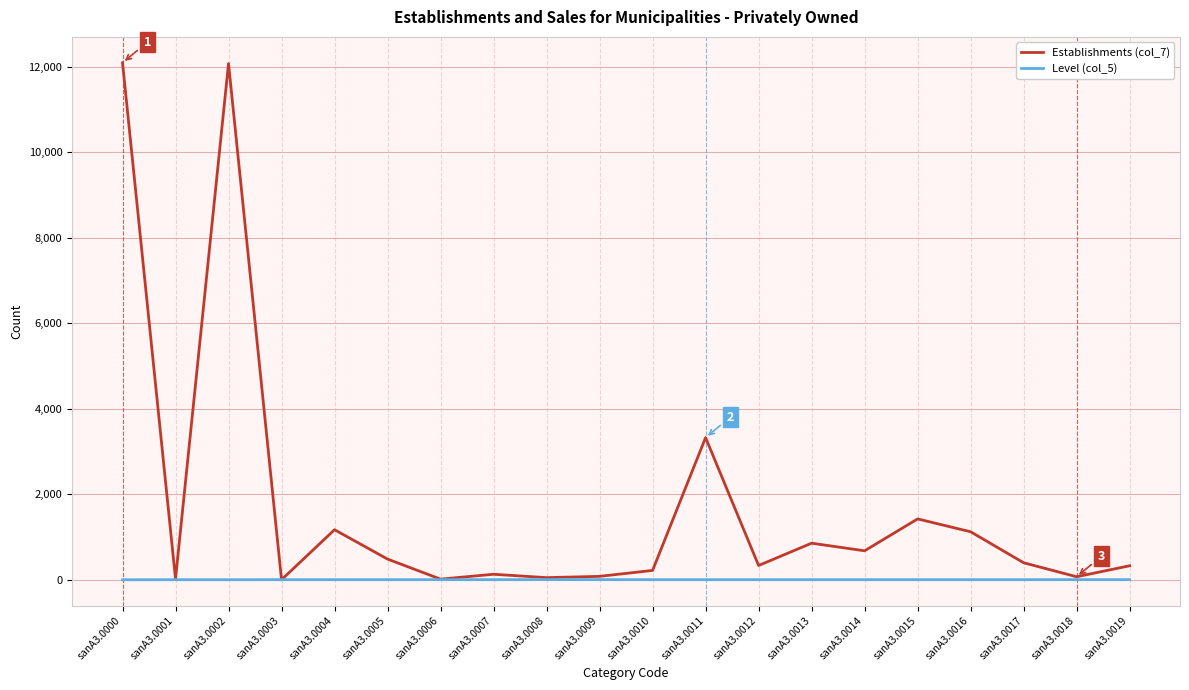

Is the value of Level (col_5) at sanA3.0012 greater than the value of Establishments (col_7) at sanA3.0004?

No